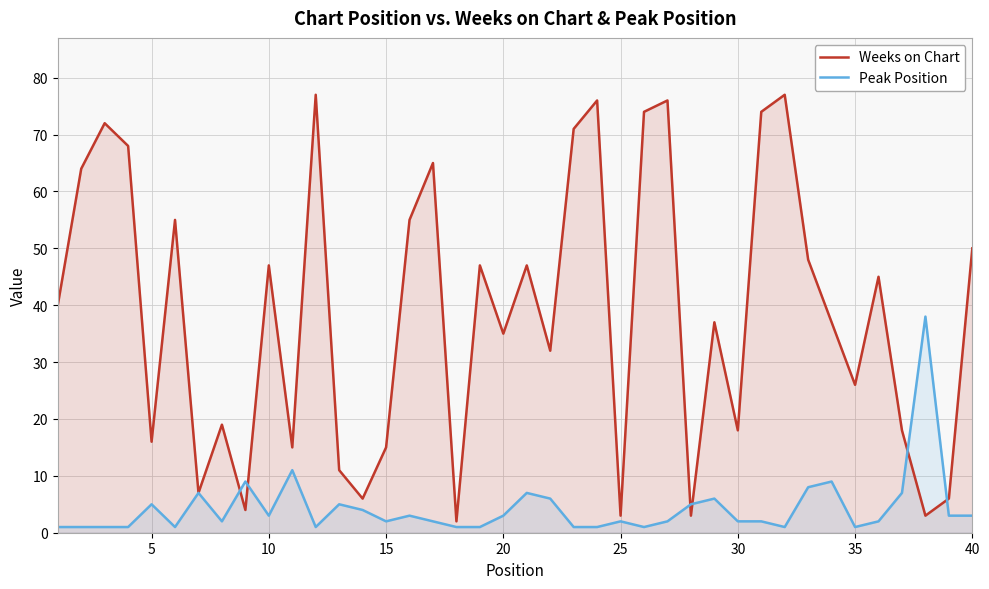

Rank the series by their average value, from lowest to highest.

Peak Position, Weeks on Chart